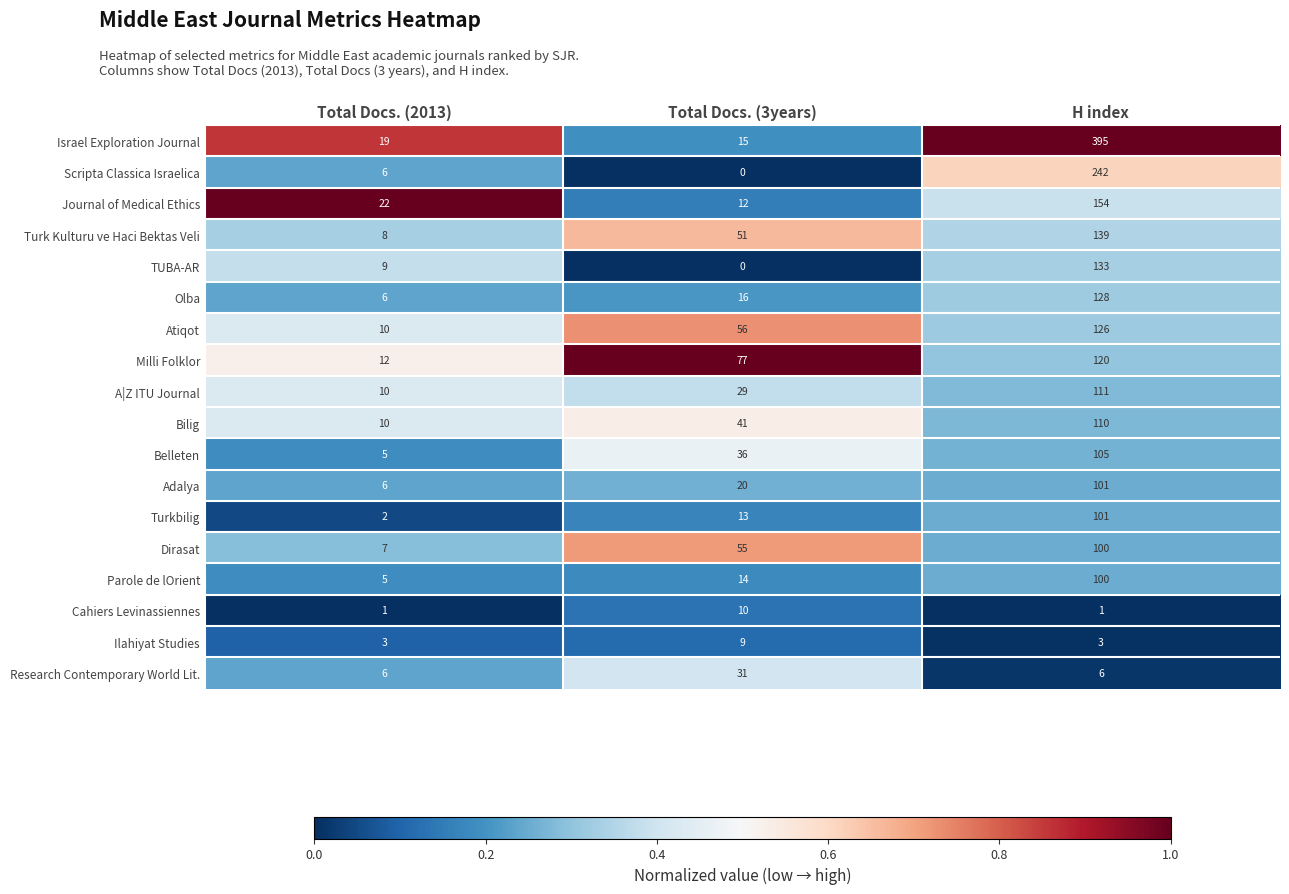

List the labels in order of TUBA-AR value, smallest first.

Total Docs. (3years), Total Docs. (2013), H index